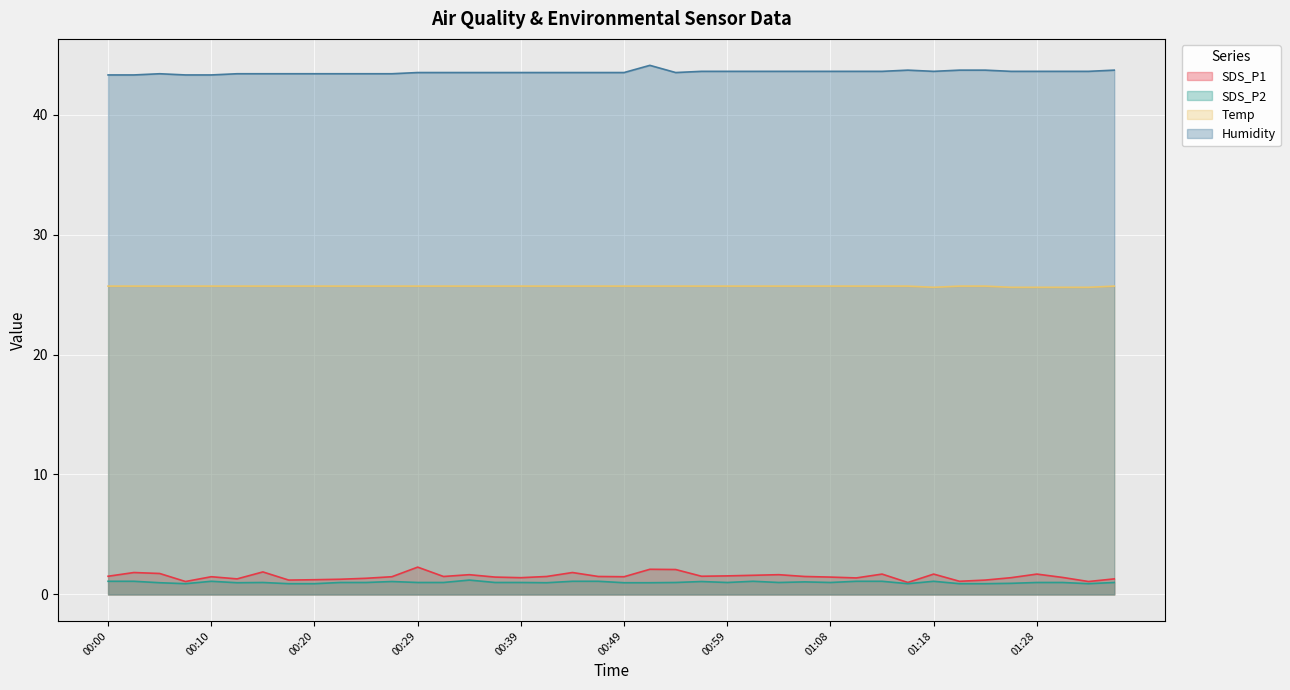

How many lines are shown in the chart?

4